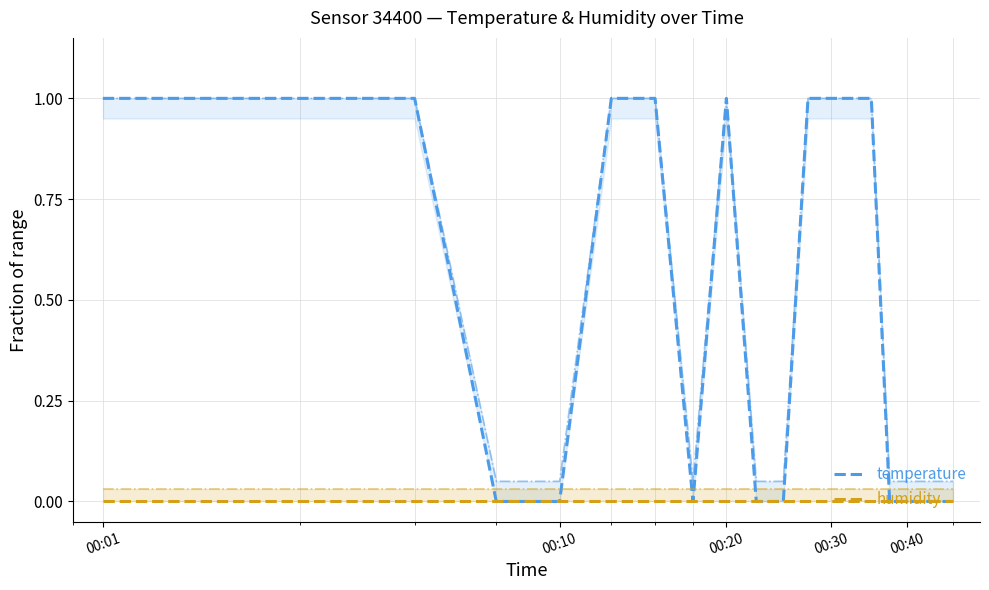

Count the number of data series in this chart.

2